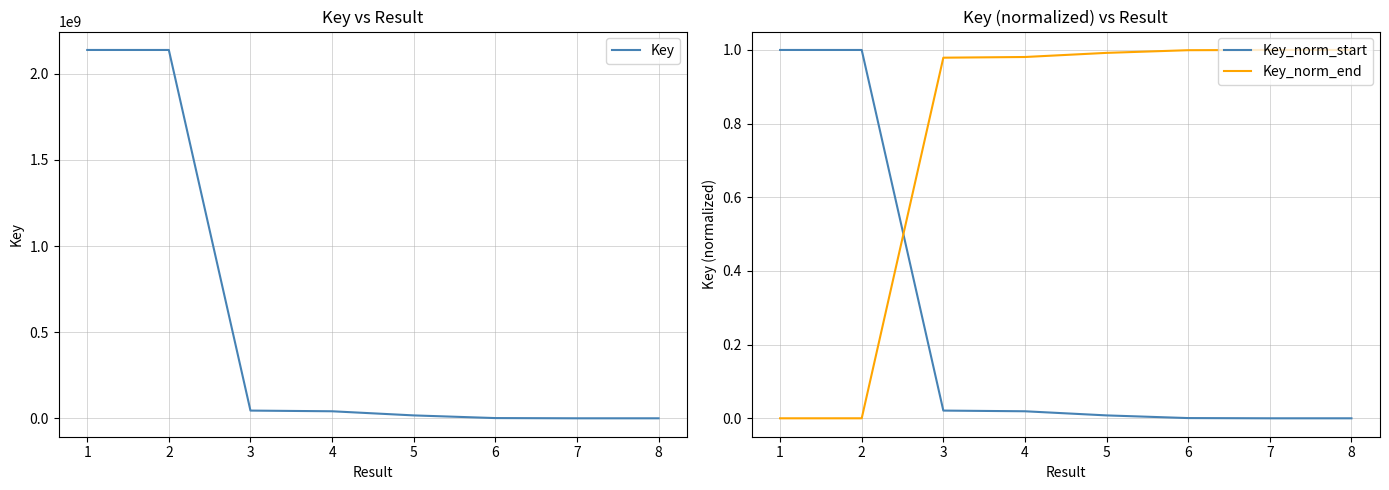

True or false: Key_norm_start has a value of 0.0 at 5.

True